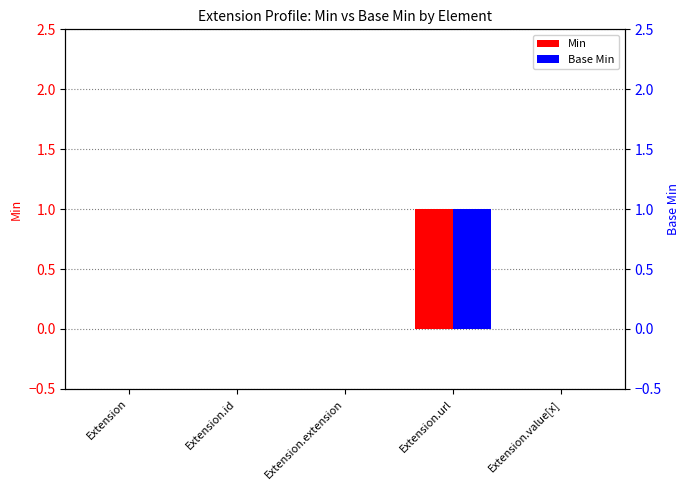

At how many categories does at least one series exceed 0?

1